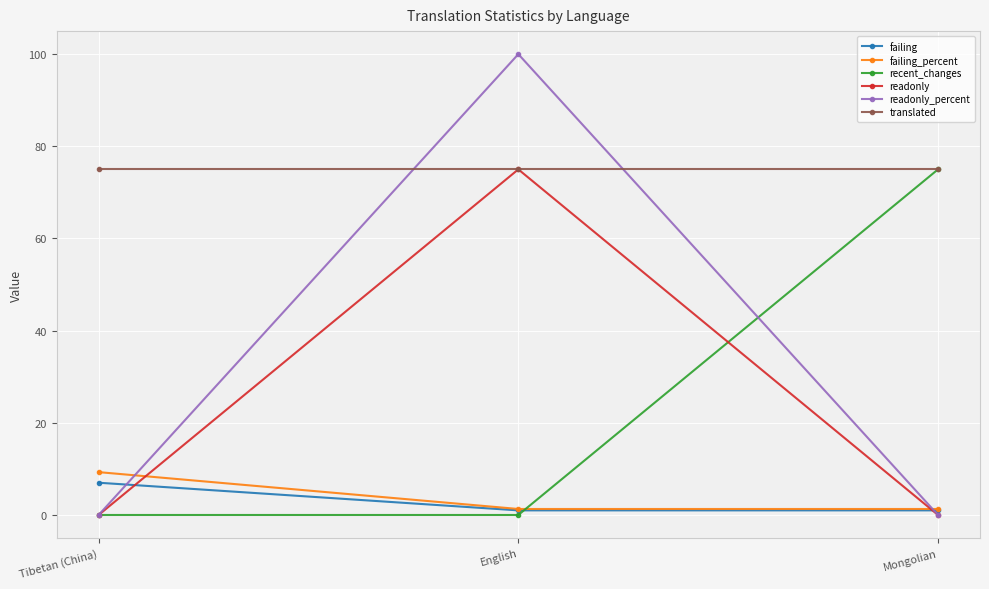

What is the sum of all failing values?

9.0